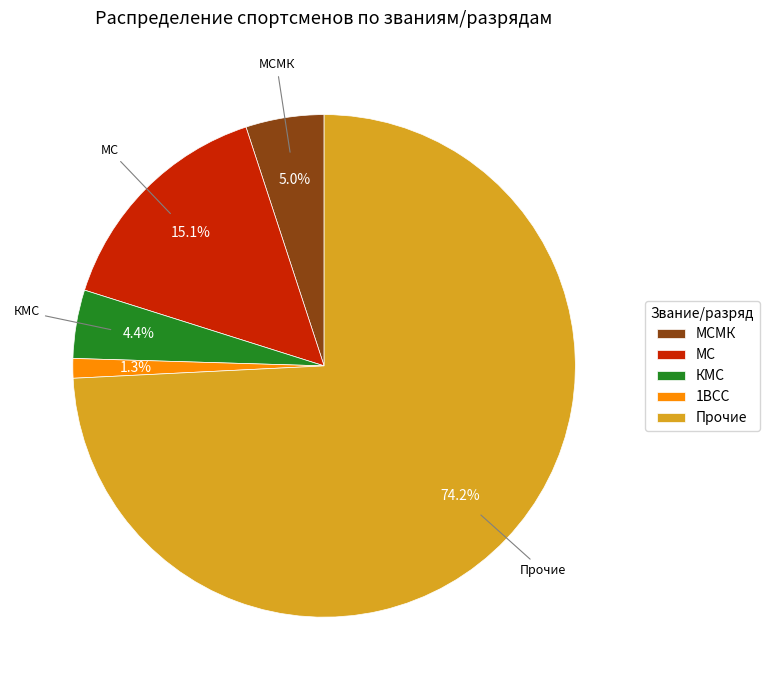

The МСМК slice represents 1% of the pie. True or false?

False